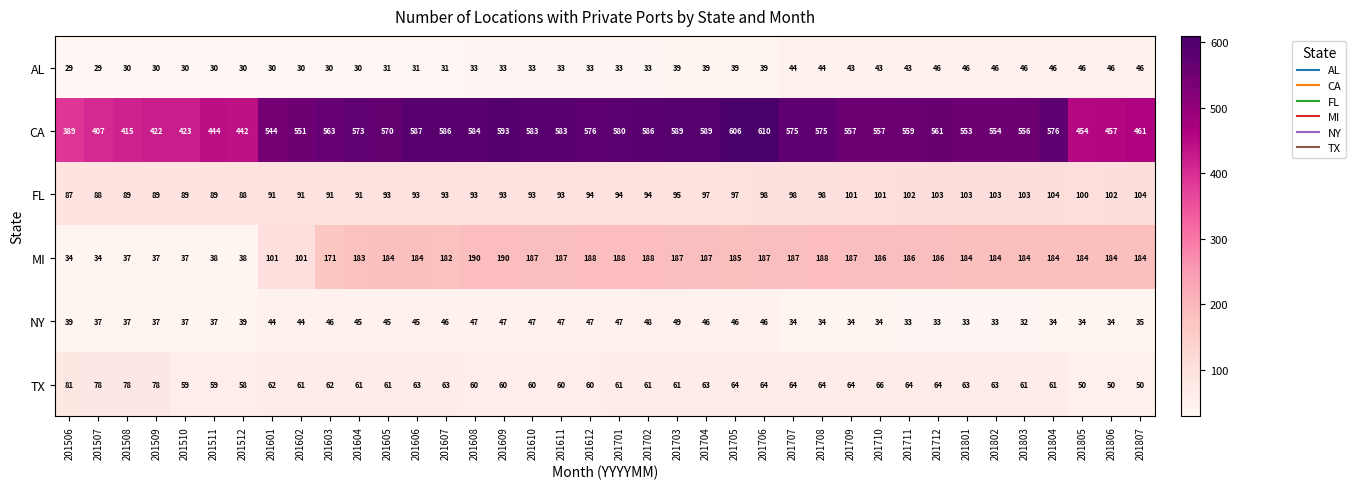

The value of MI at 201612 is 55. True or false?

False